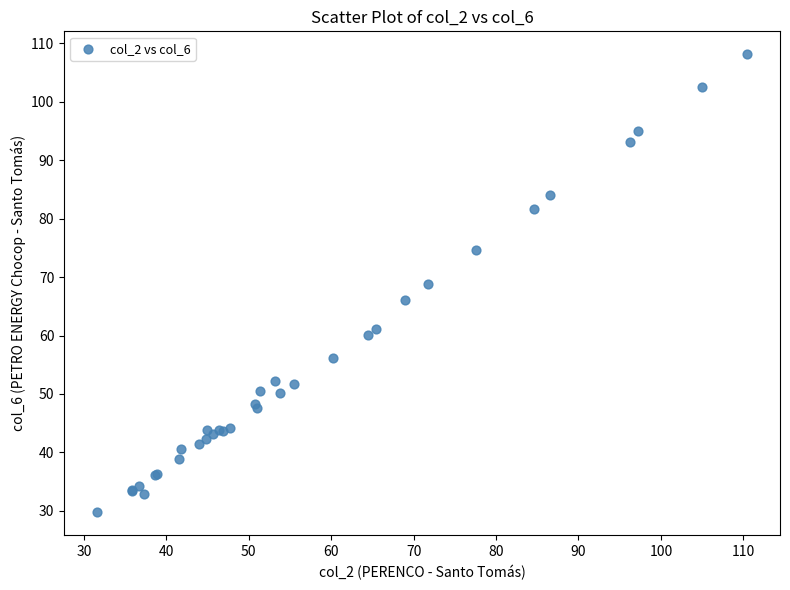

What Y value in the scatter plot is closest to 68?

68.9